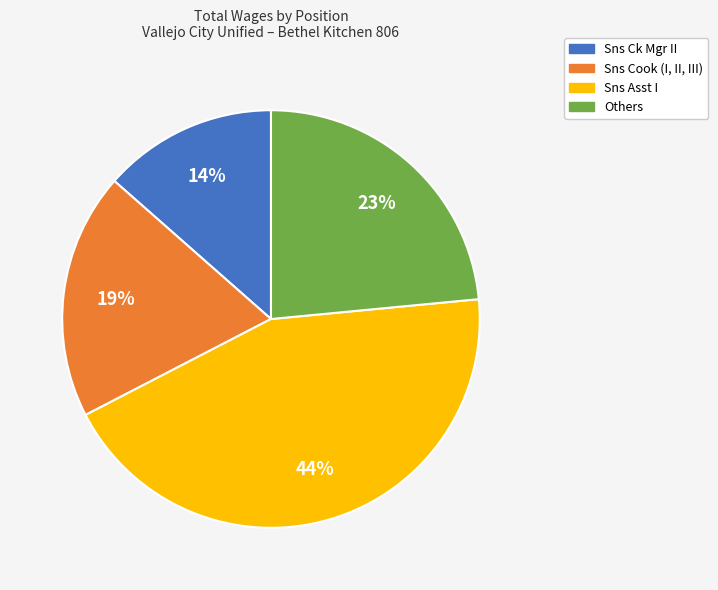

Does any single category account for the majority?

No